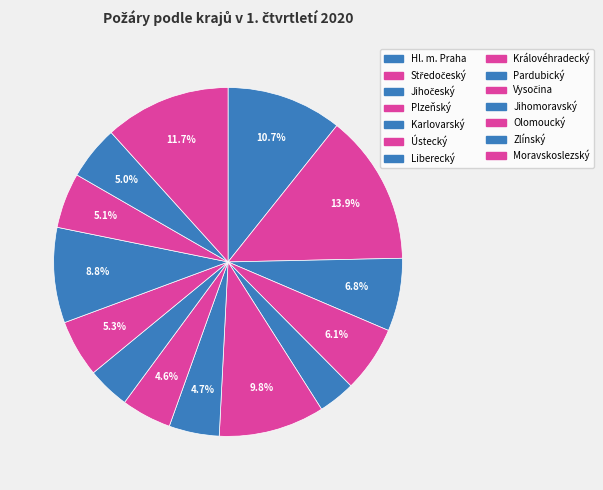

Is it true that Pardubický is 1% of the pie?

False